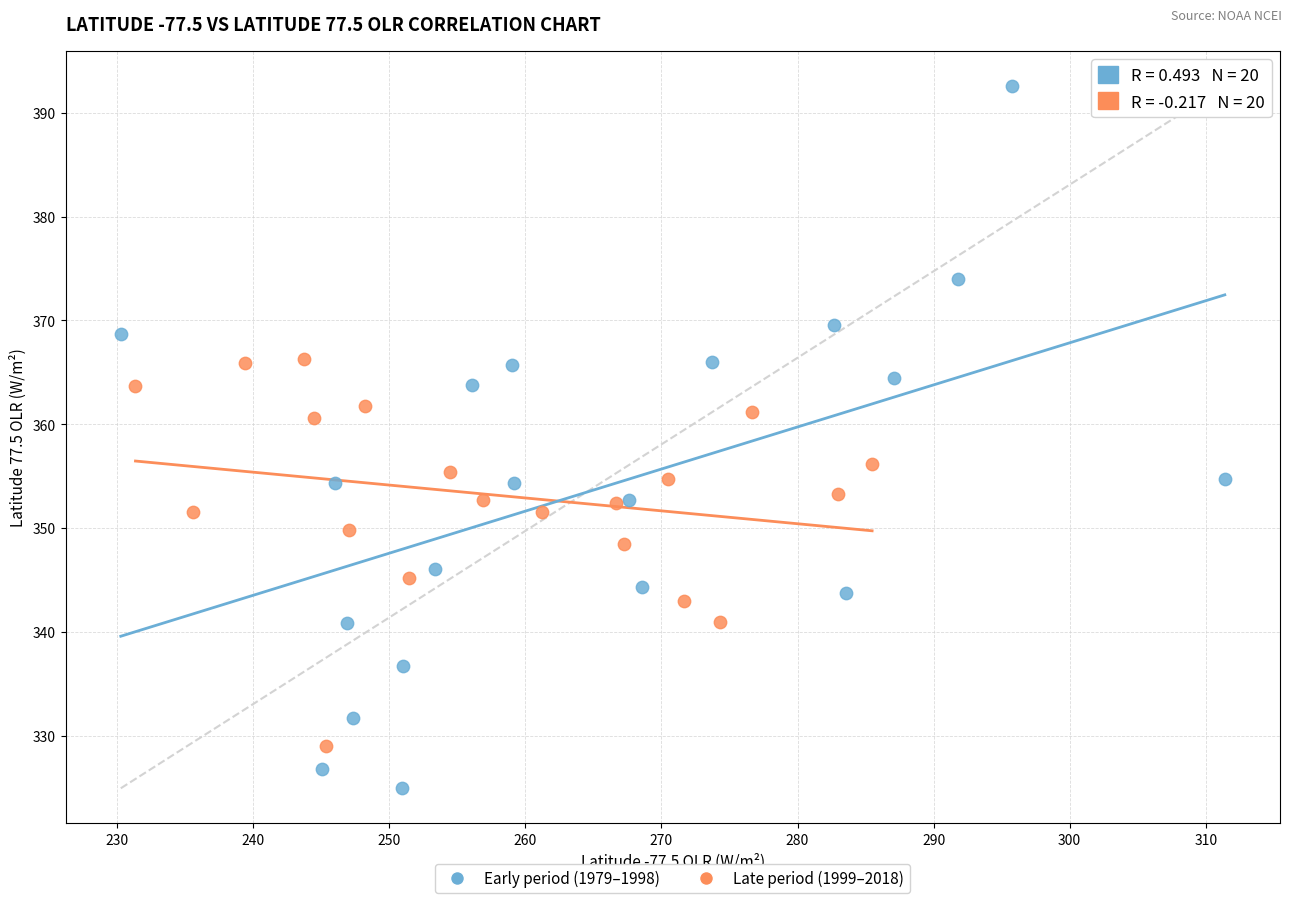

Which series reaches the minimum Y coordinate?

Early period (1979–1998)